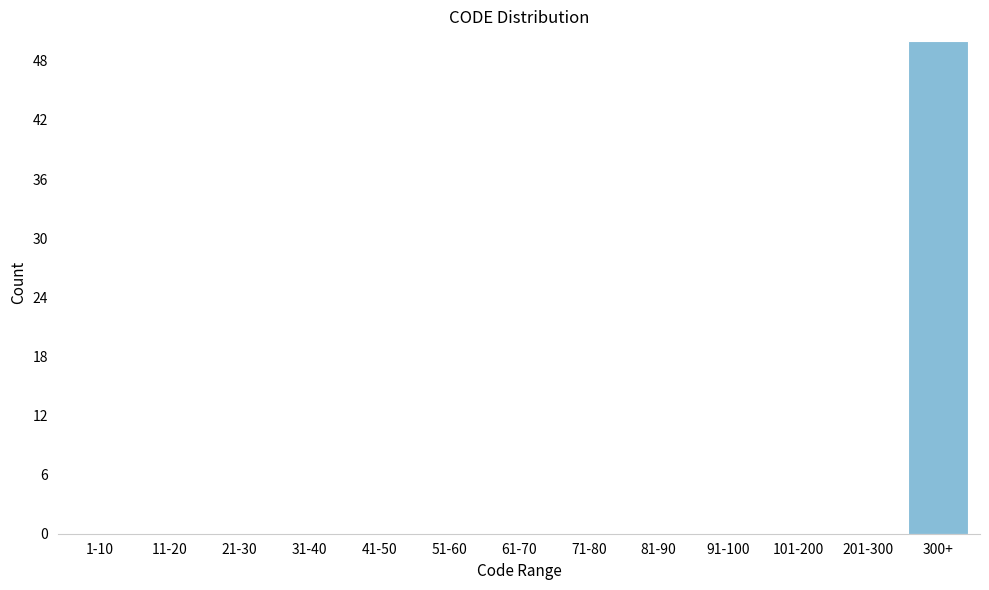

Reading right to left, list all the values displayed in this chart.

300+=50	201-300=0	101-200=0	91-100=0	81-90=0	71-80=0	61-70=0	51-60=0	41-50=0	31-40=0	21-30=0	11-20=0	1-10=0